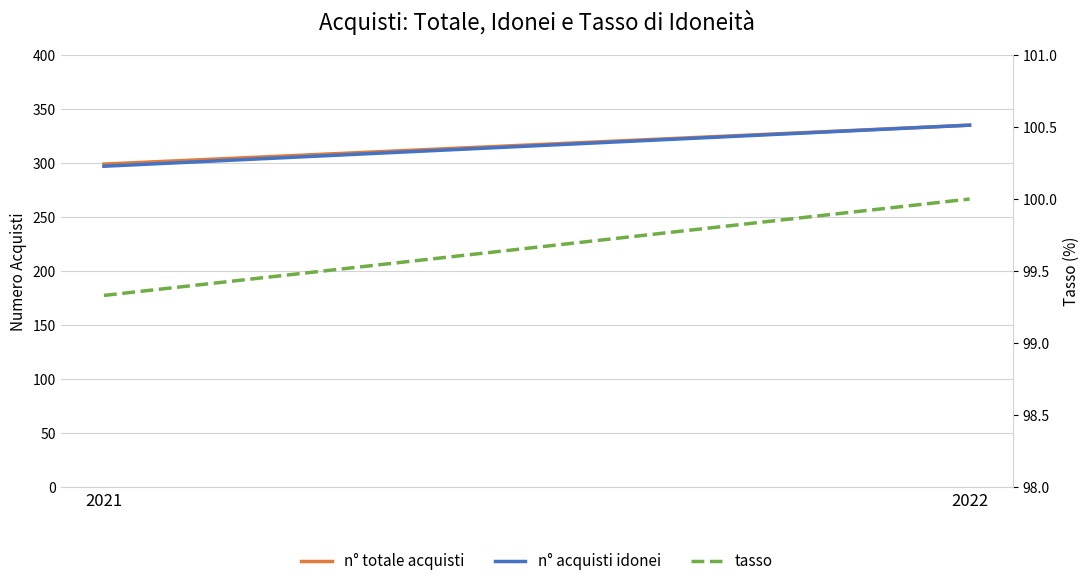

Between 2021 and 2022, which is larger?

2022